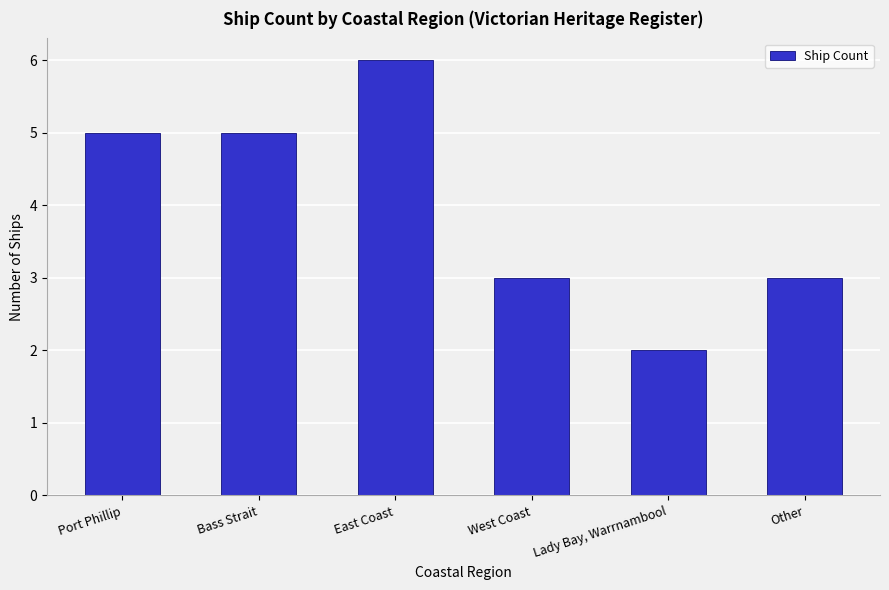

Are the bars grouped side by side (vs. stacked)?

No